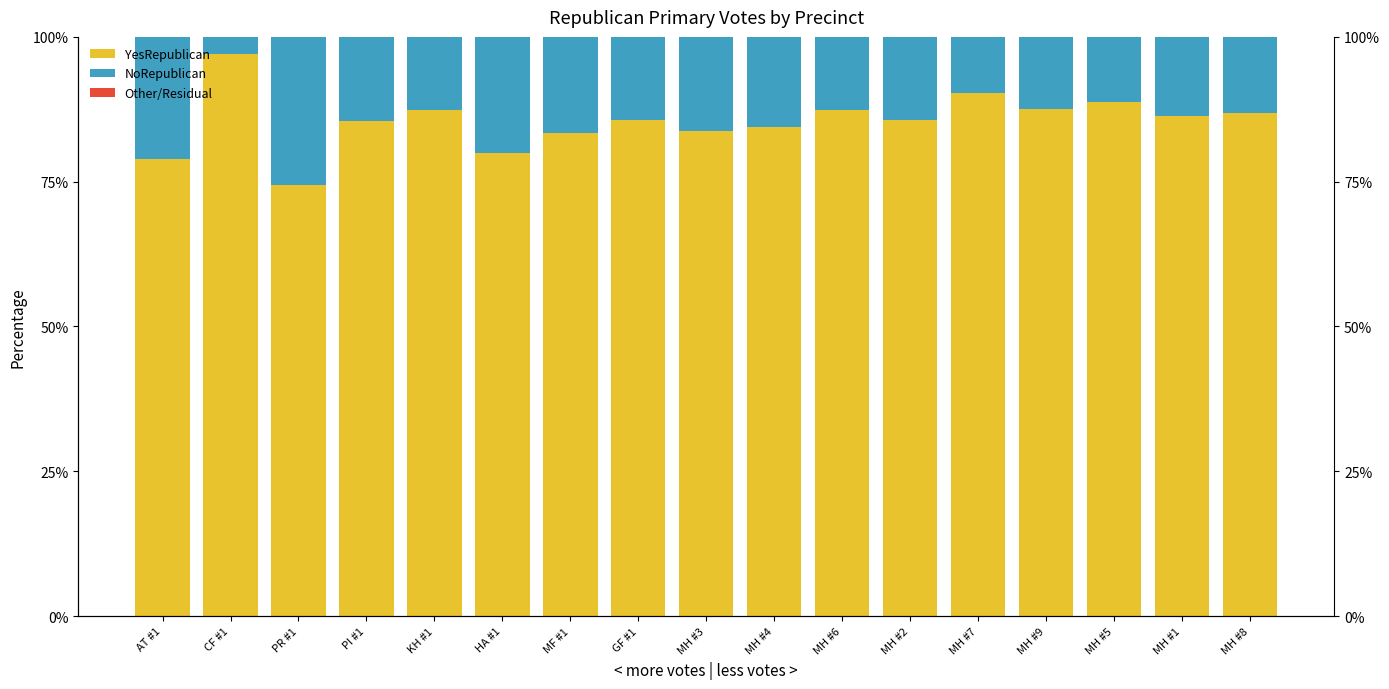

Between PI #1 and MH #5, which series saw the biggest shift?

YesRepublican